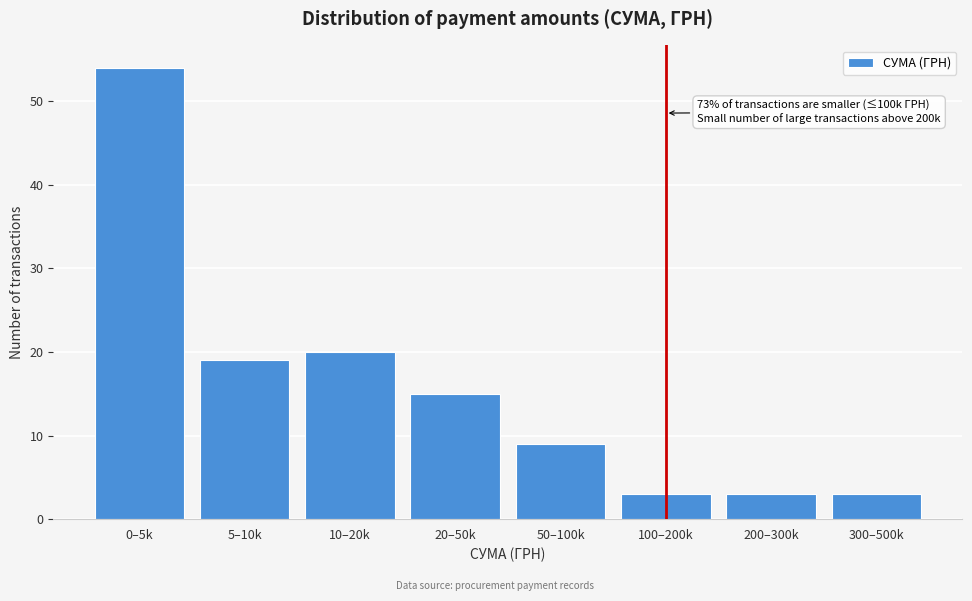

Reading left to right, list all the values displayed in this chart.

0–5k=54	5–10k=19	10–20k=20	20–50k=15	50–100k=9	100–200k=3	200–300k=3	300–500k=3